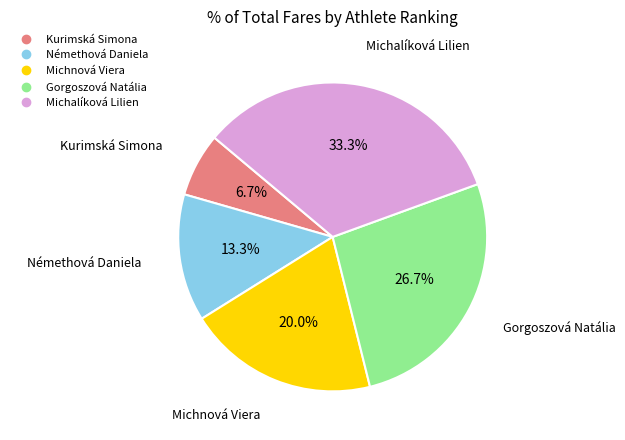

The Gorgoszová Natália slice represents 14% of the pie. True or false?

False